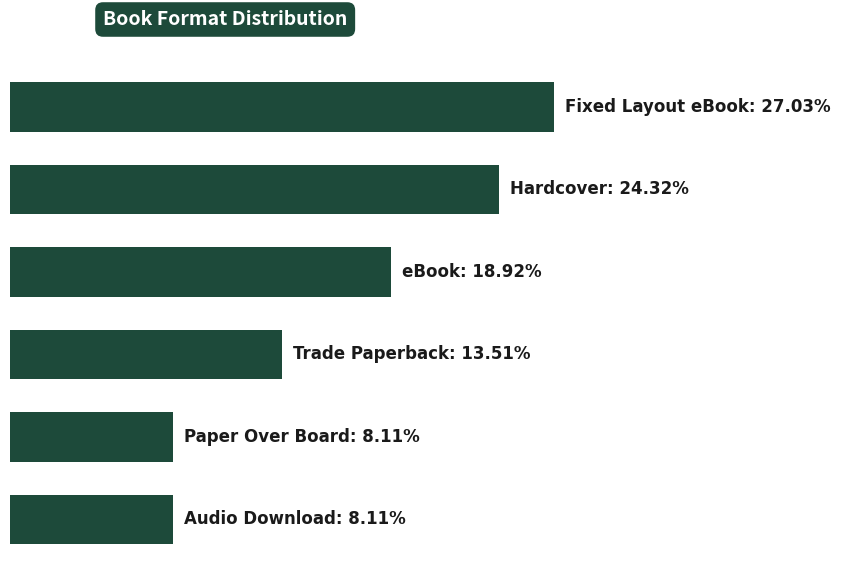

Does the chart contain stacked bars?

No